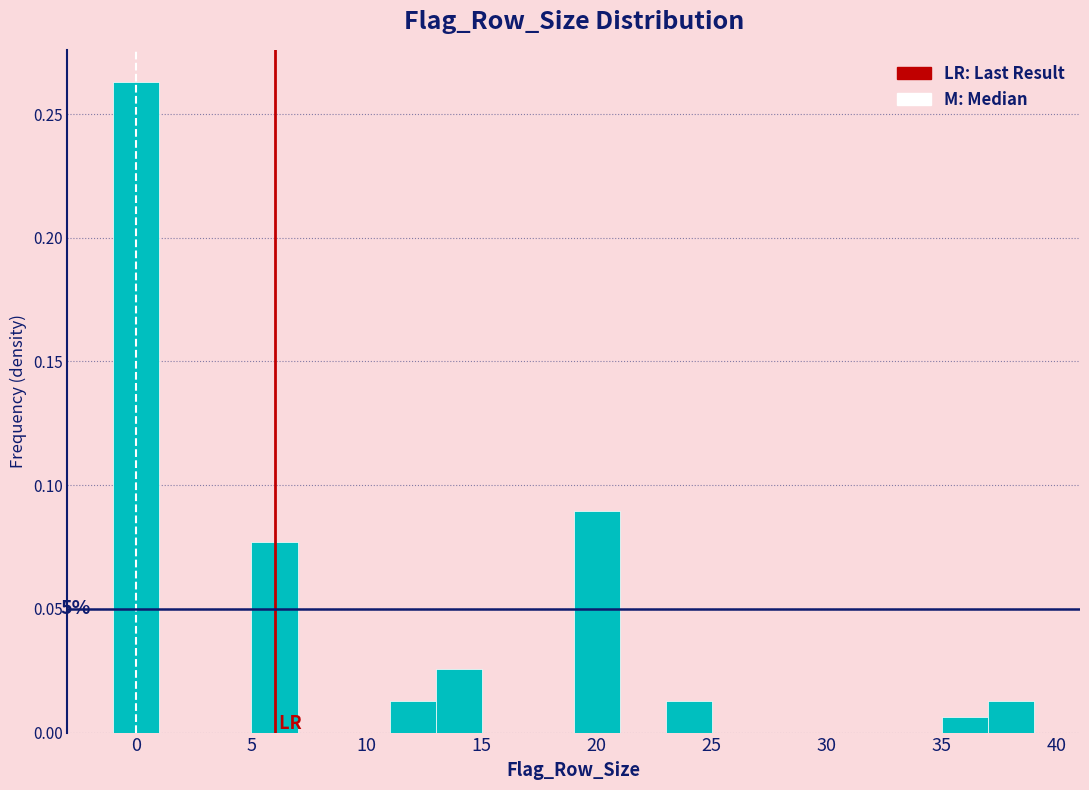

Over which range of the x-axis is the bar tallest?

-1 to 1